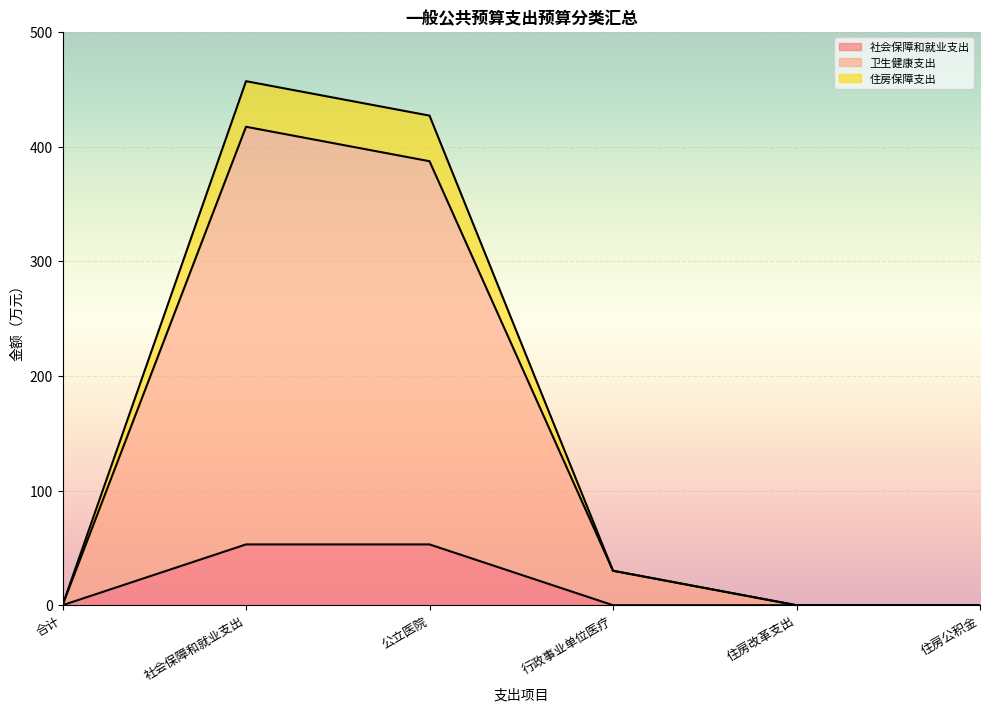

The 社会保障和就业支出 series shows 28.1 at 合计. True or false?

False